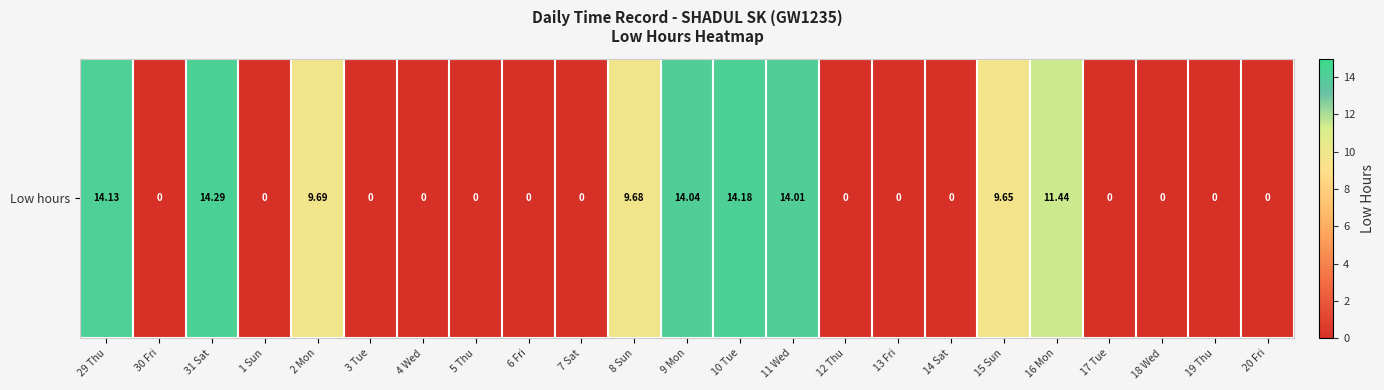

What is the change in value from 8 Sun to 14 Sat?

-9.7